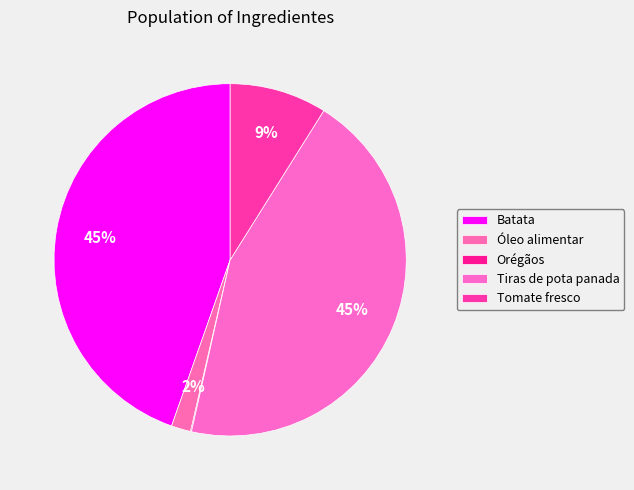

How much of the chart is everything except Tomate fresco?

91.1%